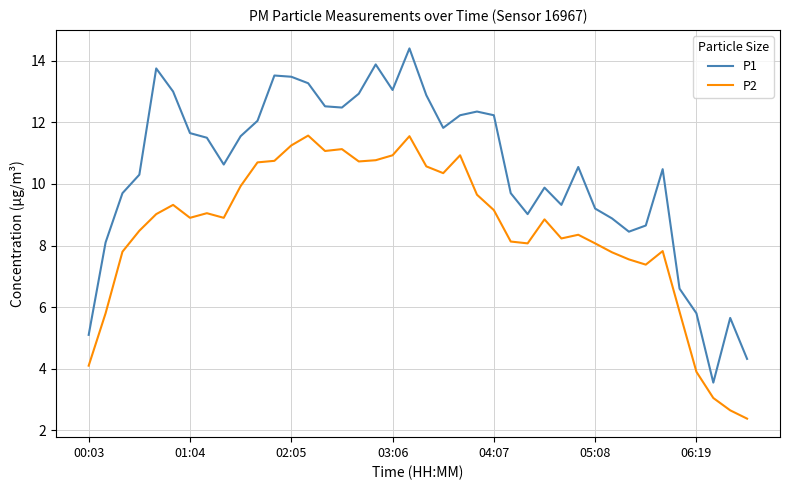

What is the minimum value shown in the chart?

2.4